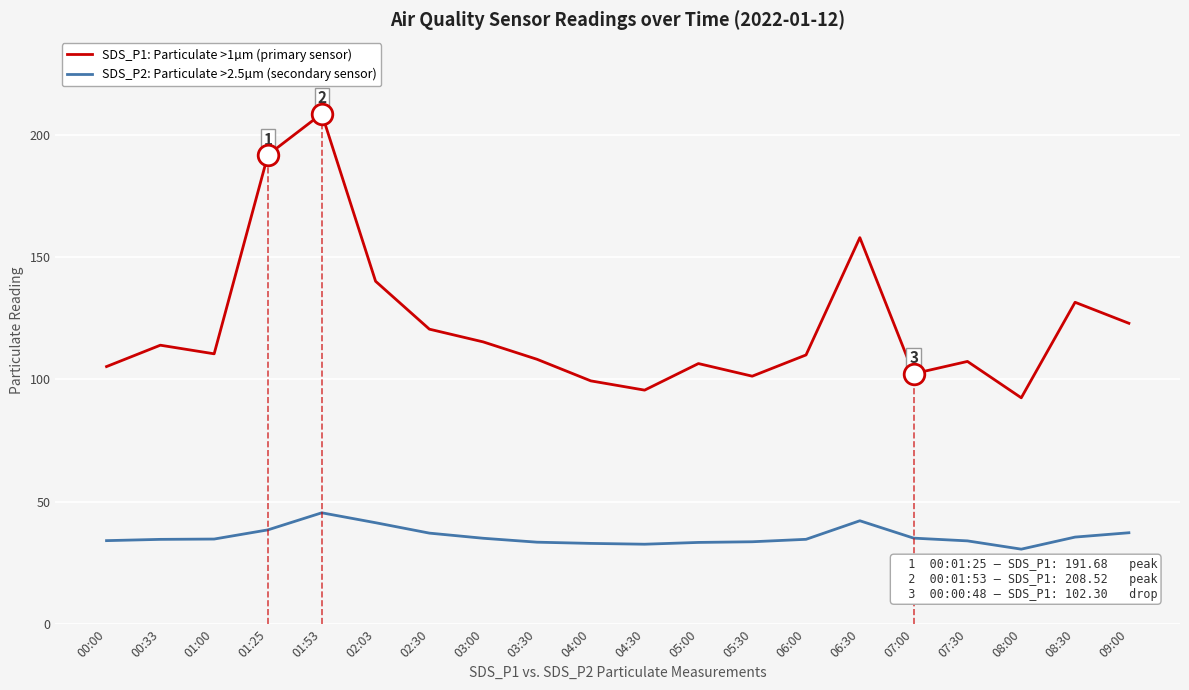

Which series has the widest spread of Y values?

SDS_P1: Particulate >1µm (primary sensor)